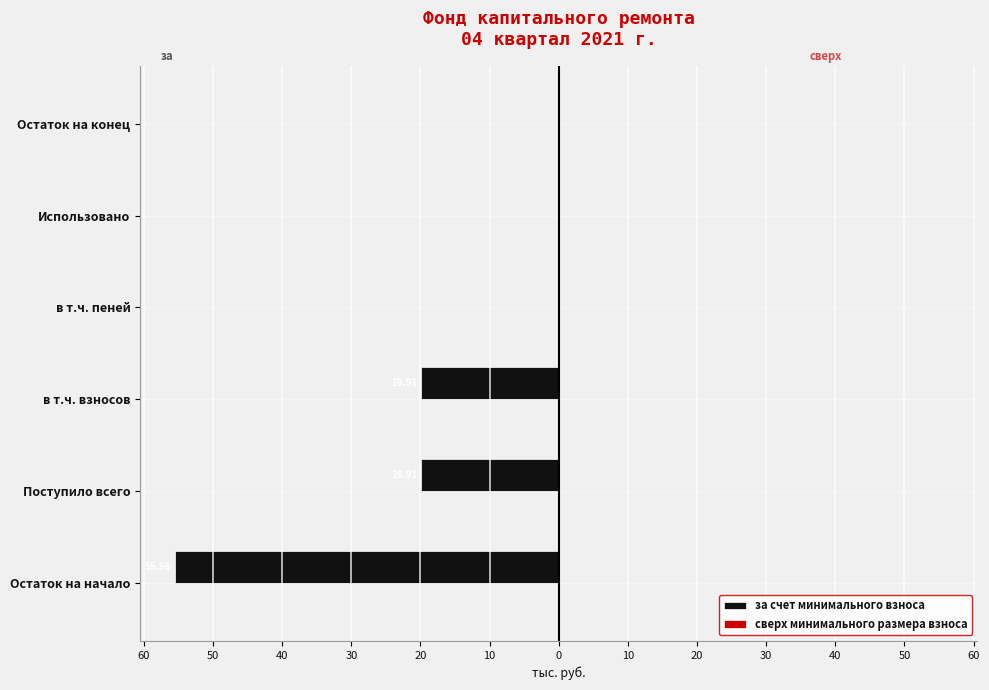

Are the bars horizontal?

Yes